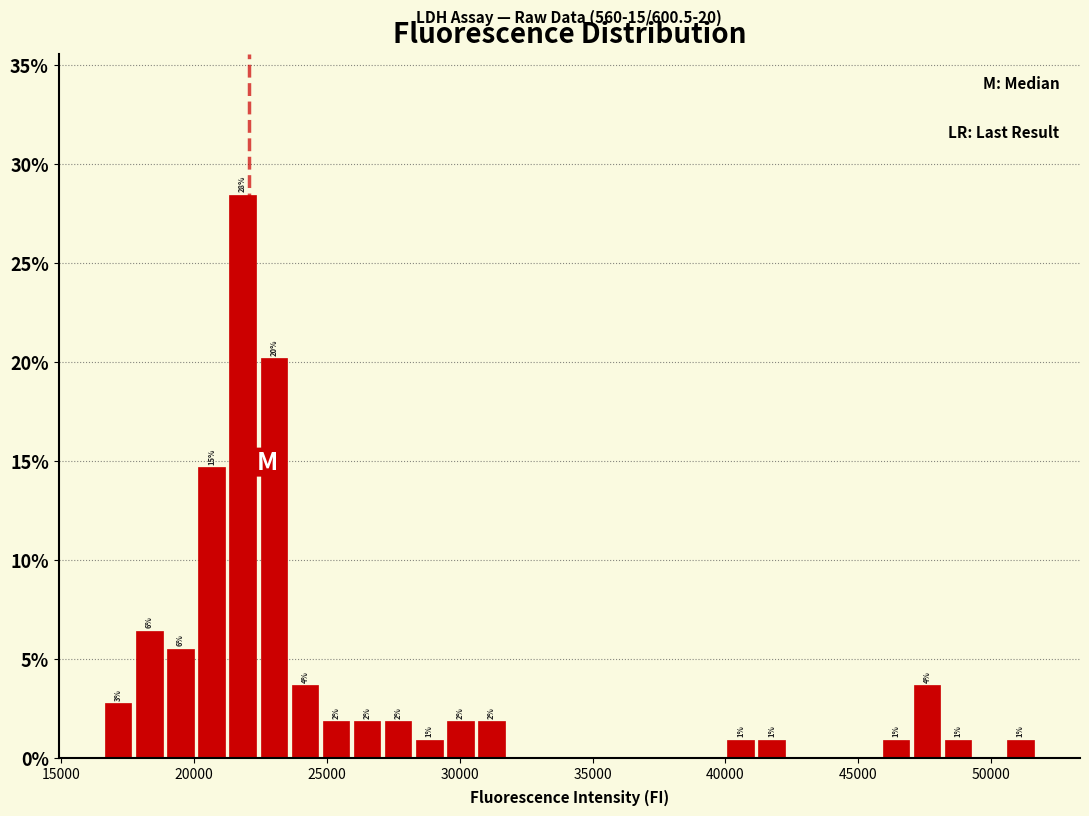

Around what value on the x-axis is the tallest bar? Give the approximate position of its centre, as read against the axis.

22000